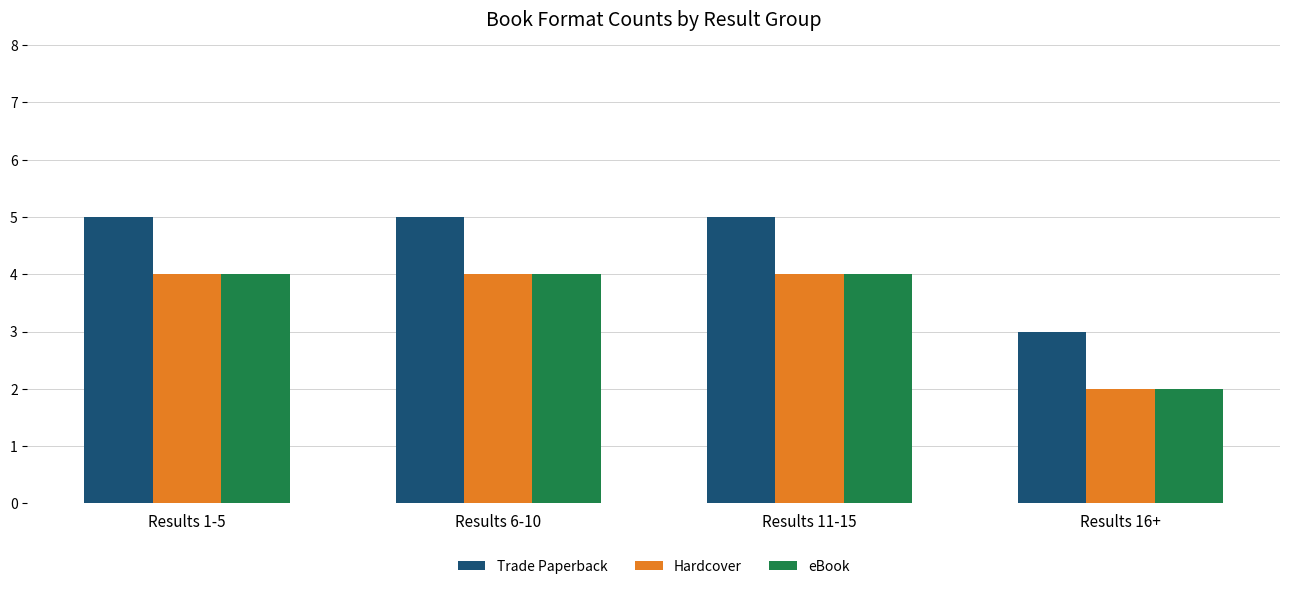

What is the value of the eBook bar at the 4th from the left?

2